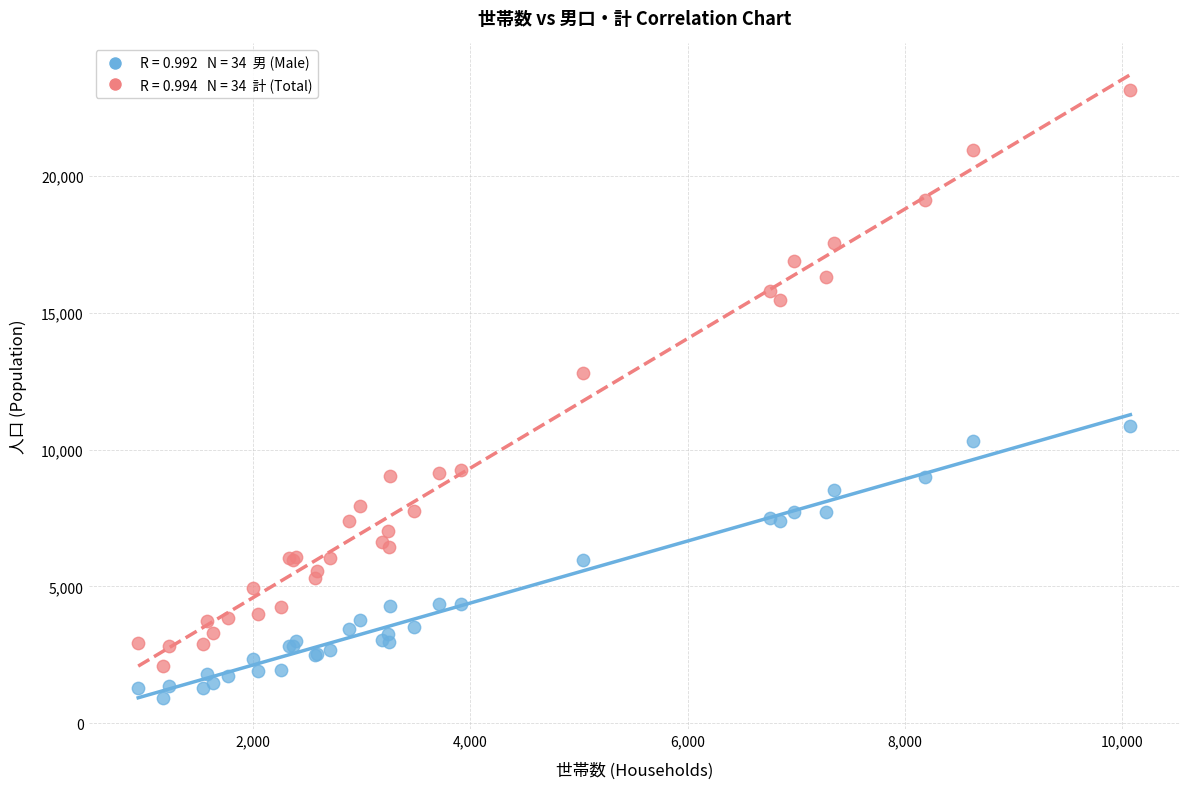

Across all series, what Y value is closest to 12029?

12807